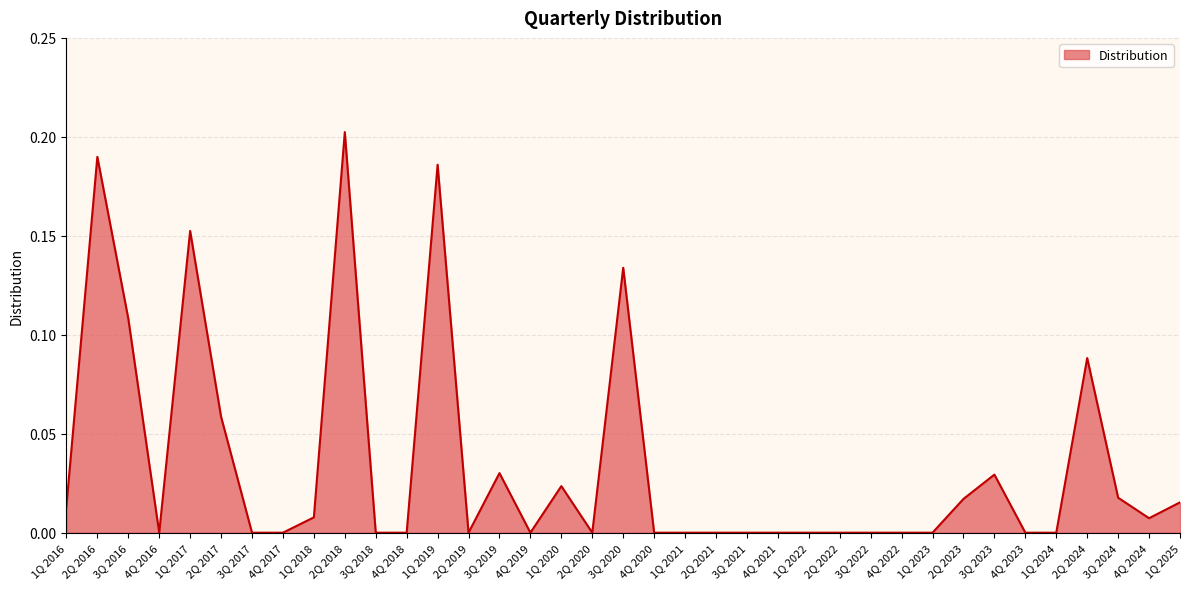

Which has a higher value, 4Q 2018 or 1Q 2016?

1Q 2016